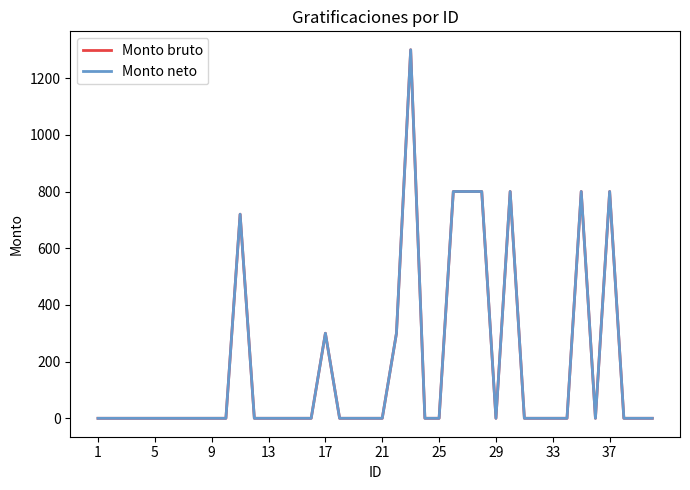

Does the chart have visible grid lines?

No